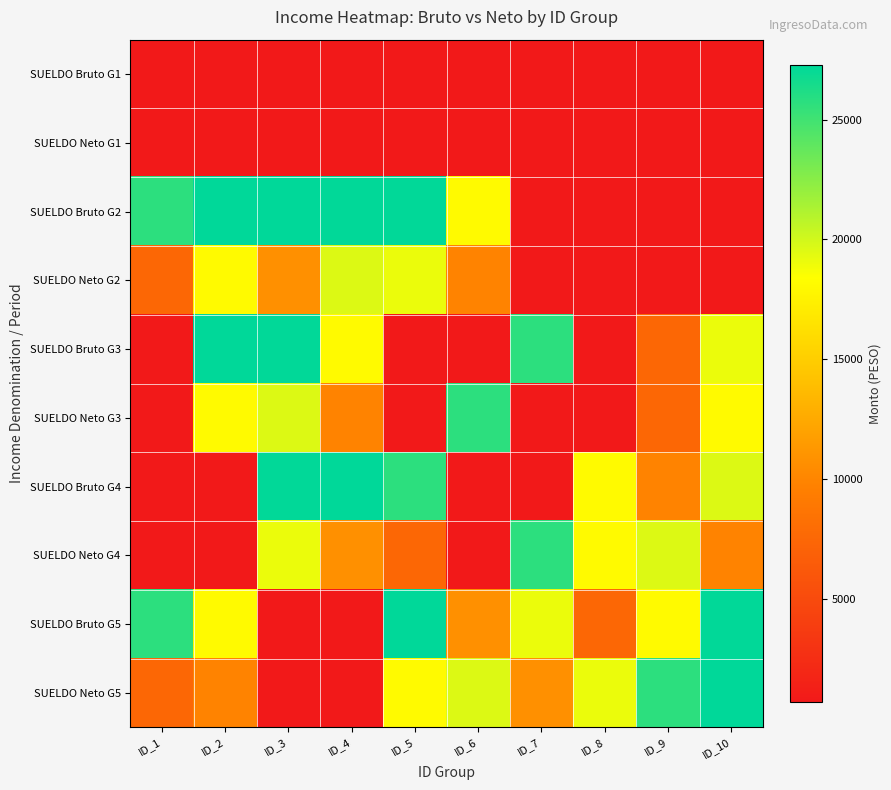

At which category is the sum across all series the highest?

ID_3